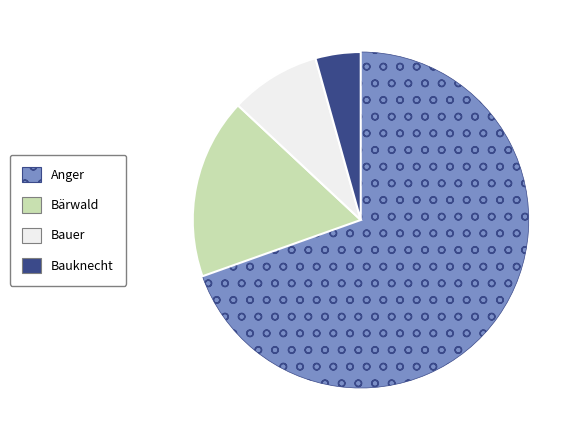

Is the sum of Bärwald and Anger greater than half?

Yes